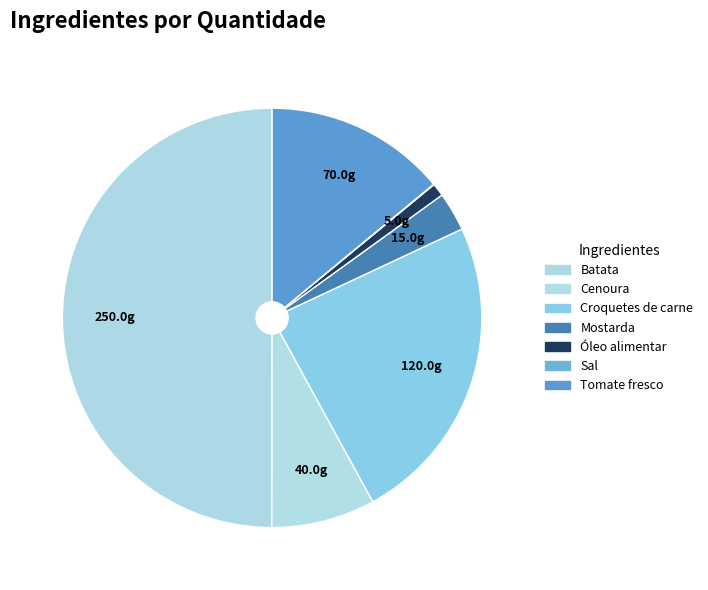

To the nearest percent, what portion does Cenoura represent?

8%